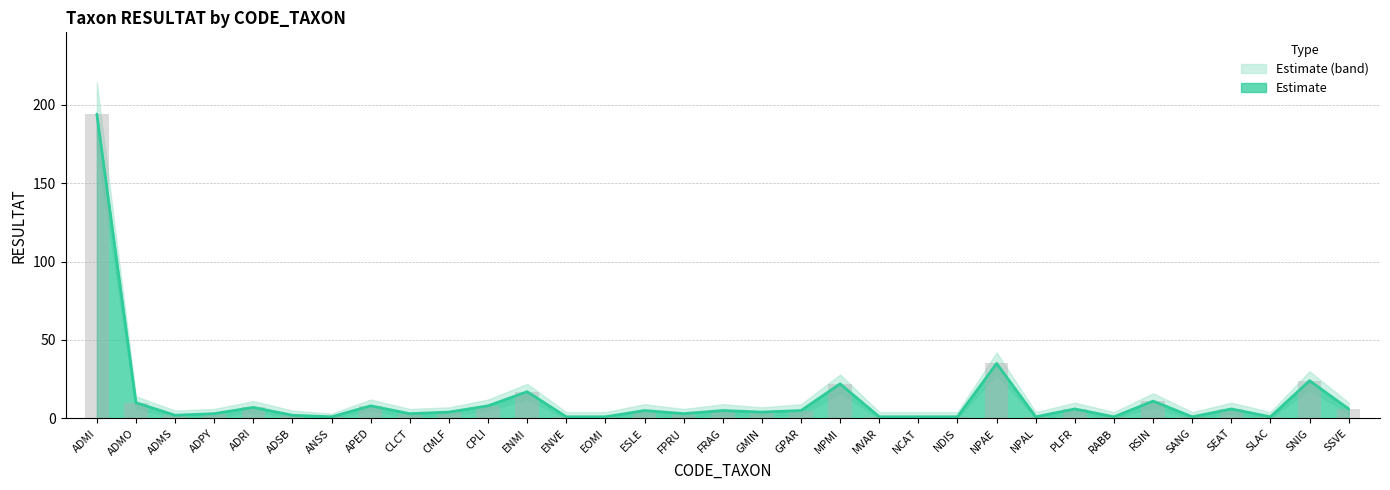

What is the label of the 14th bar from the left?

EOMI